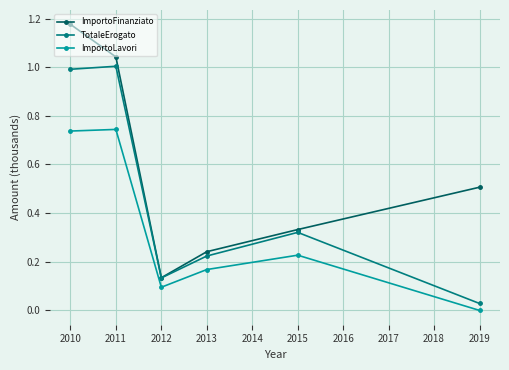

Which series has the largest total across all categories?

ImportoFinanziato